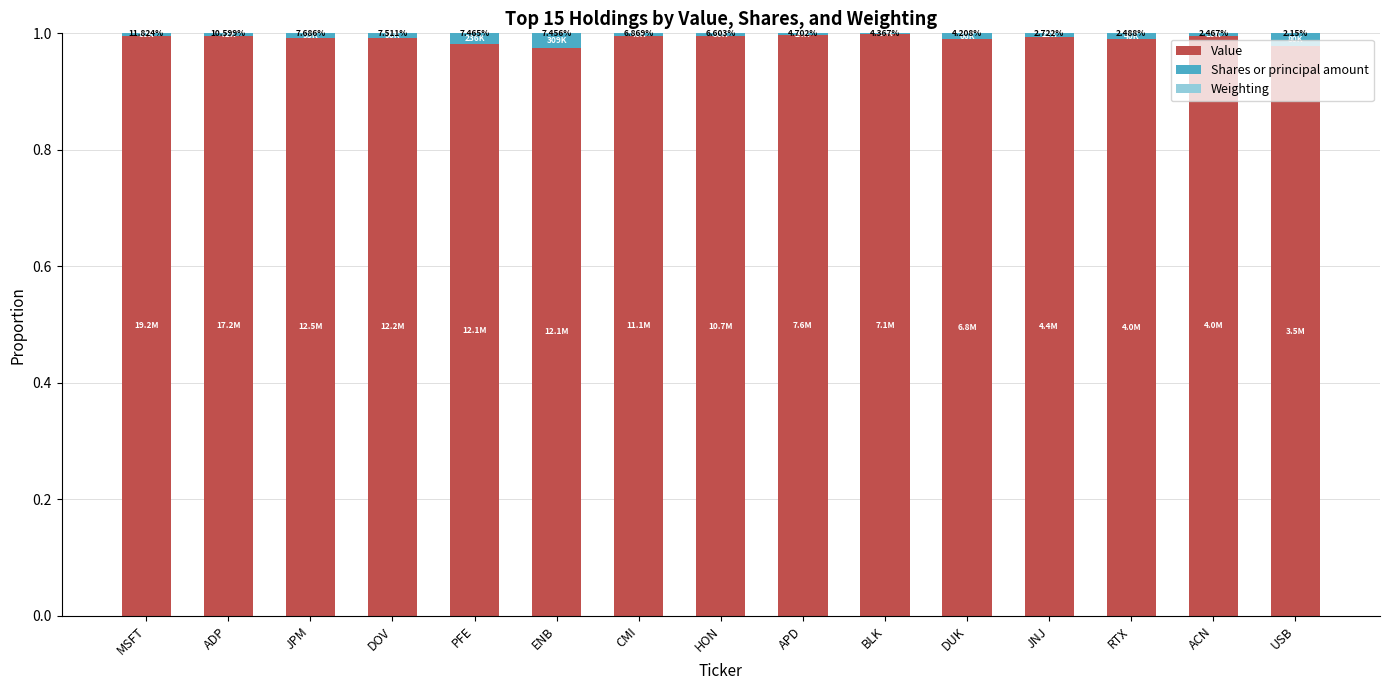

How many distinct data groups are displayed?

3